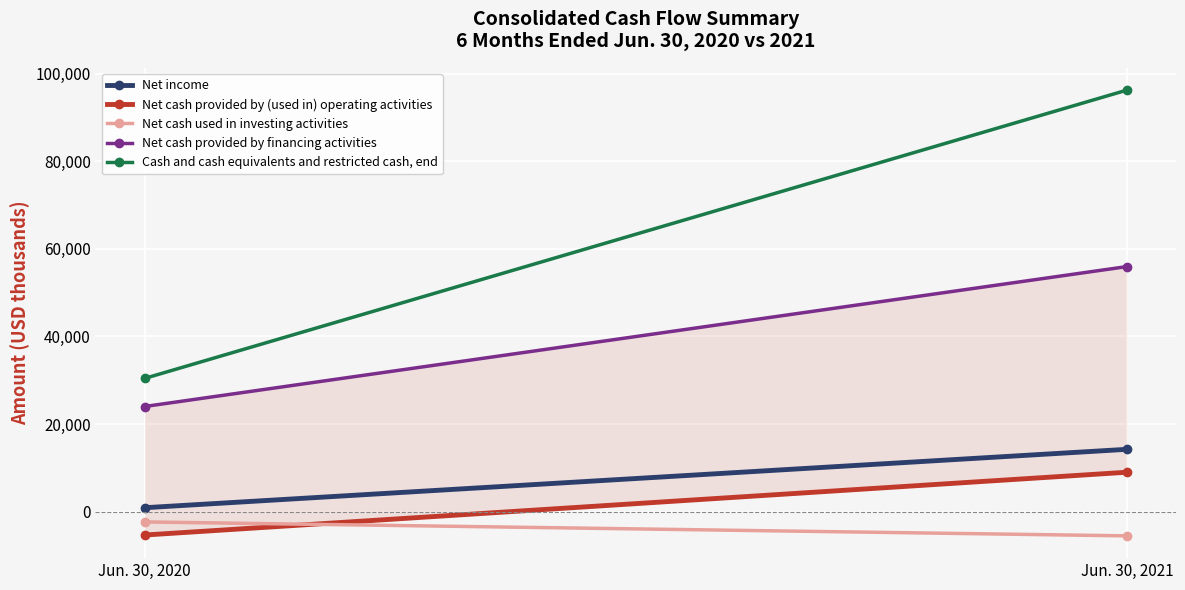

What is the value of the Net cash provided by (used in) operating activities point at the 1st from the left?

-5357